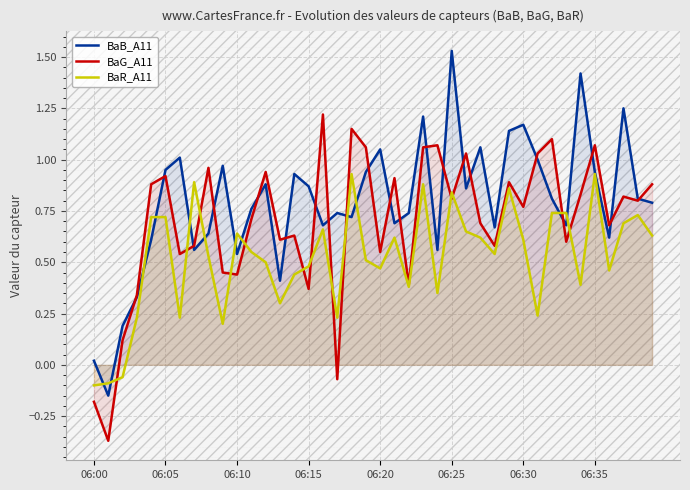

True or false: BaR_A11 has a value of 0.6 at 06:15.

False